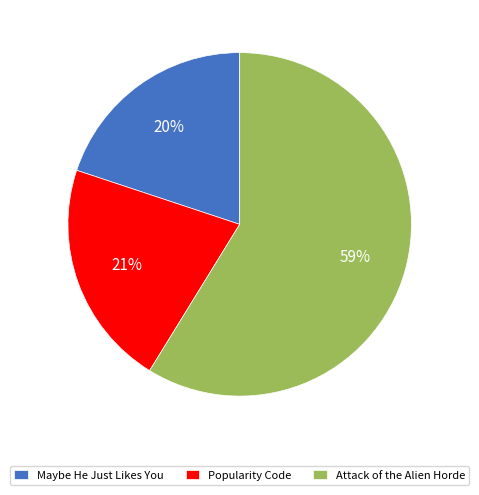

Do Maybe He Just Likes You and Popularity Code together represent more than half of the pie?

No